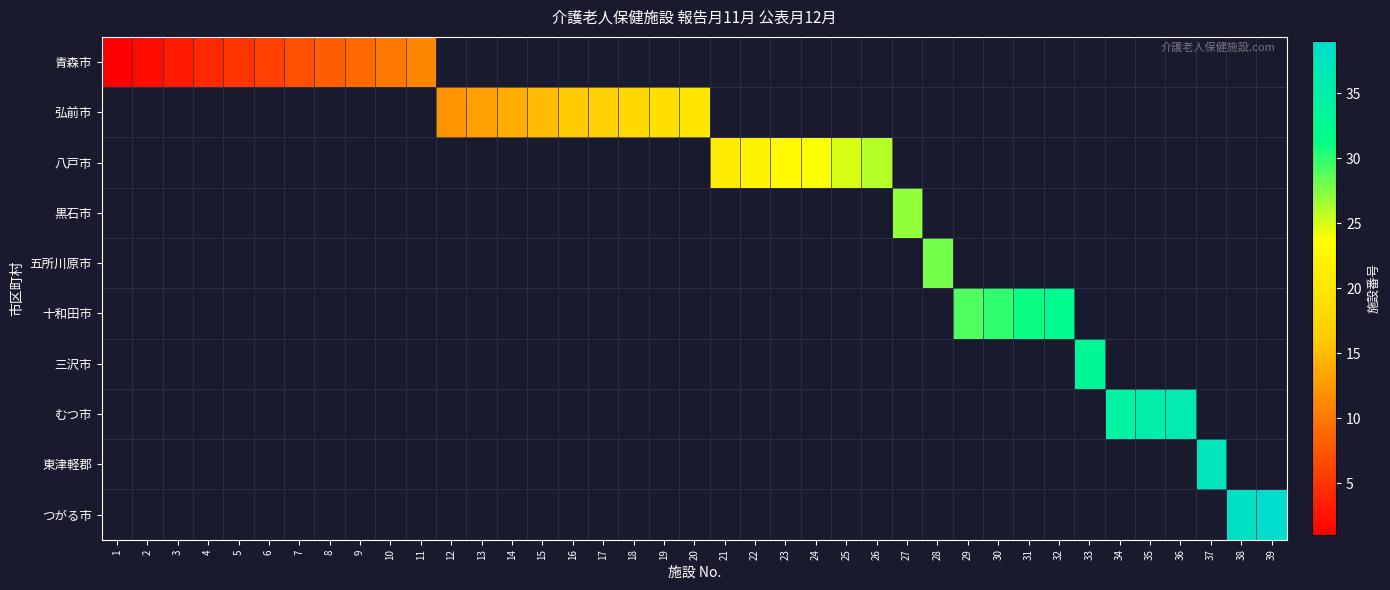

Which has a higher value, 29 or 17?

29